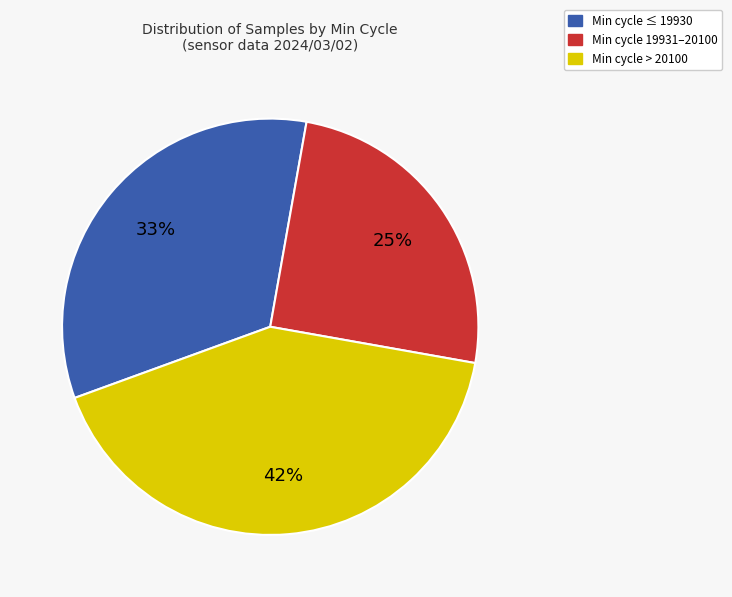

Does any single category account for the majority?

No